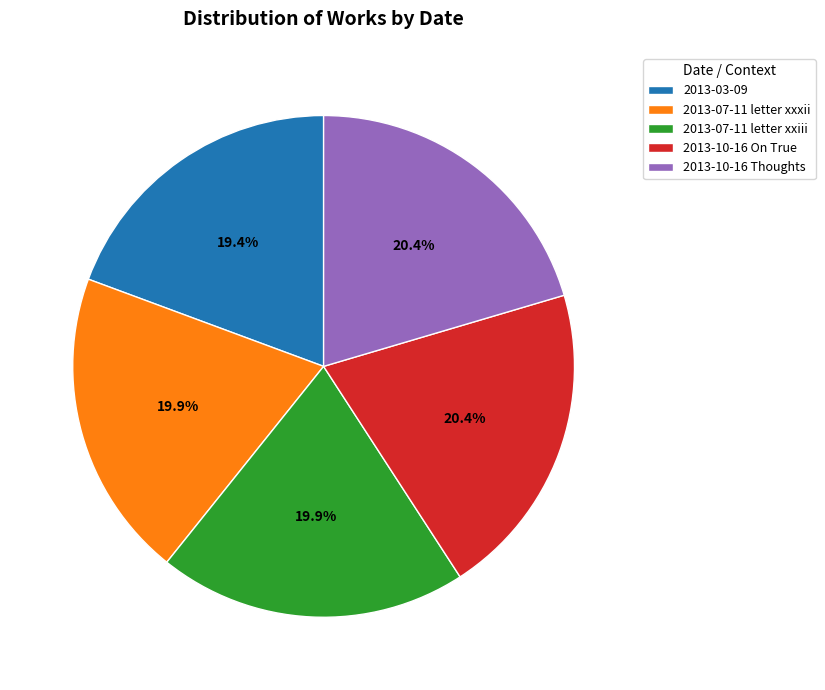

Which slice is the smallest?

2013-03-09